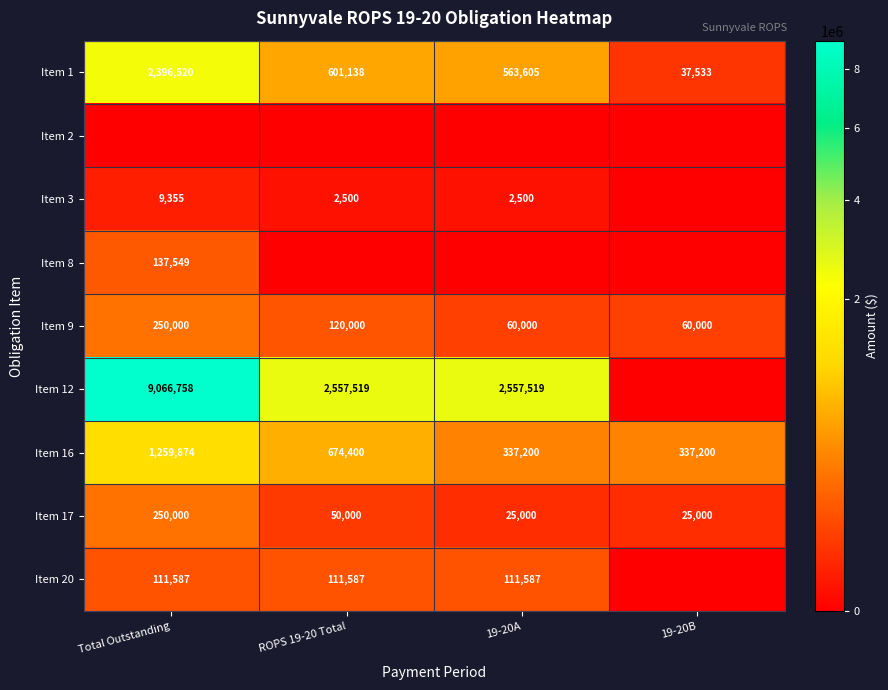

Rank the categories by Item 2 value from highest to lowest.

Total Outstanding, ROPS 19-20 Total, 19-20A, 19-20B